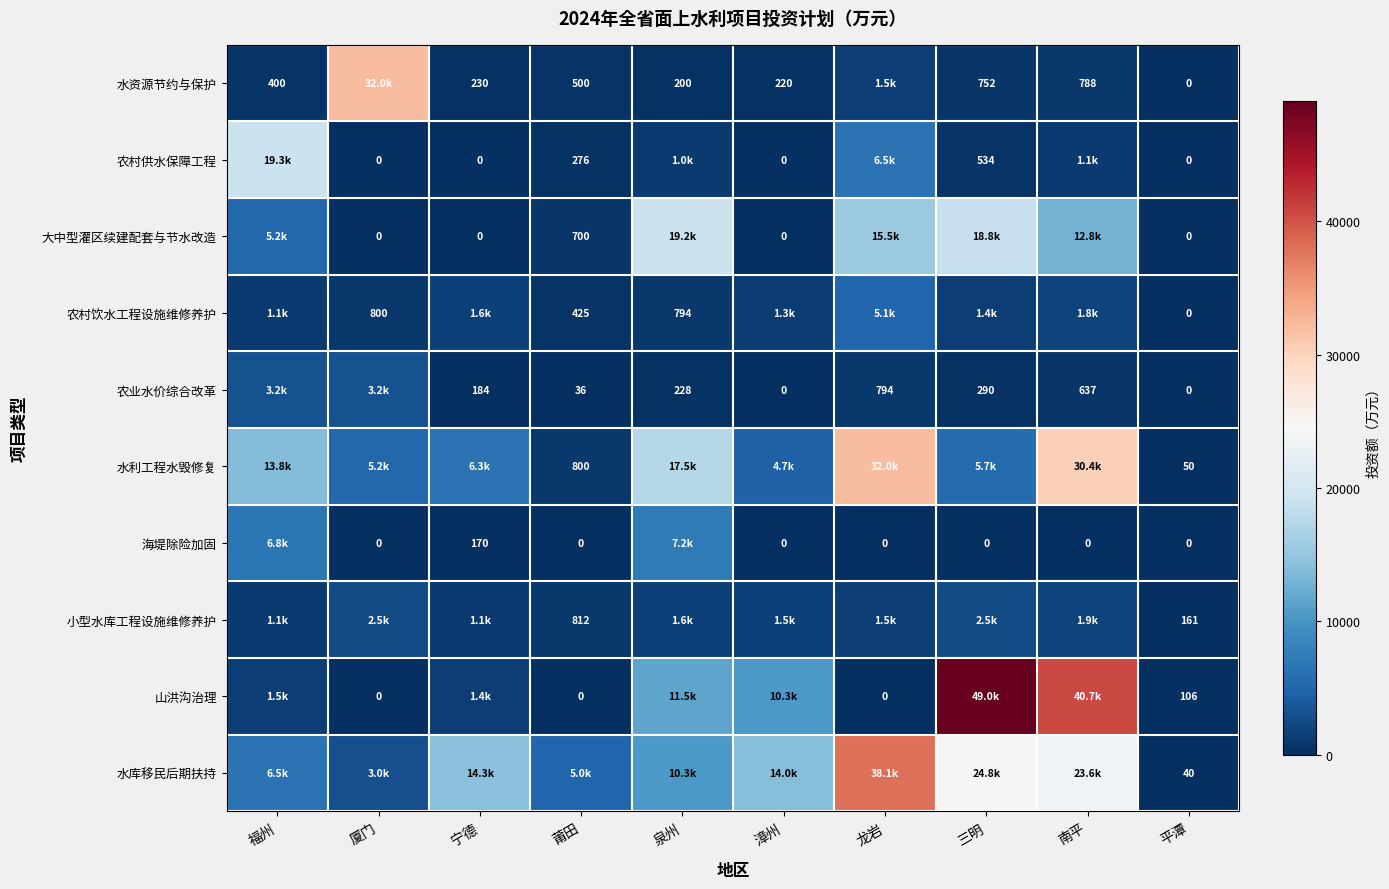

Between 南平 and 平潭, which is larger?

南平